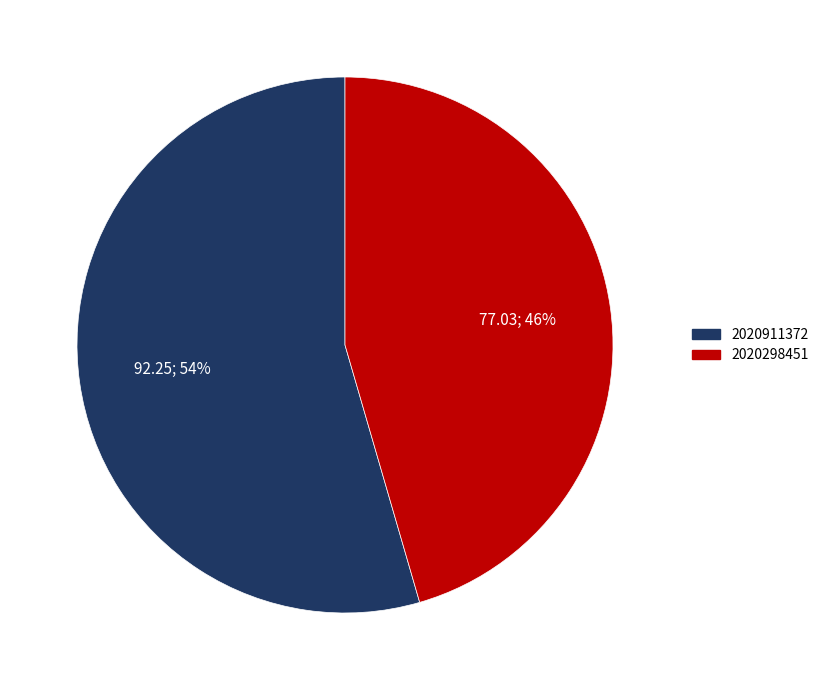

Between 2020298451 and 2020911372, which is larger?

2020911372